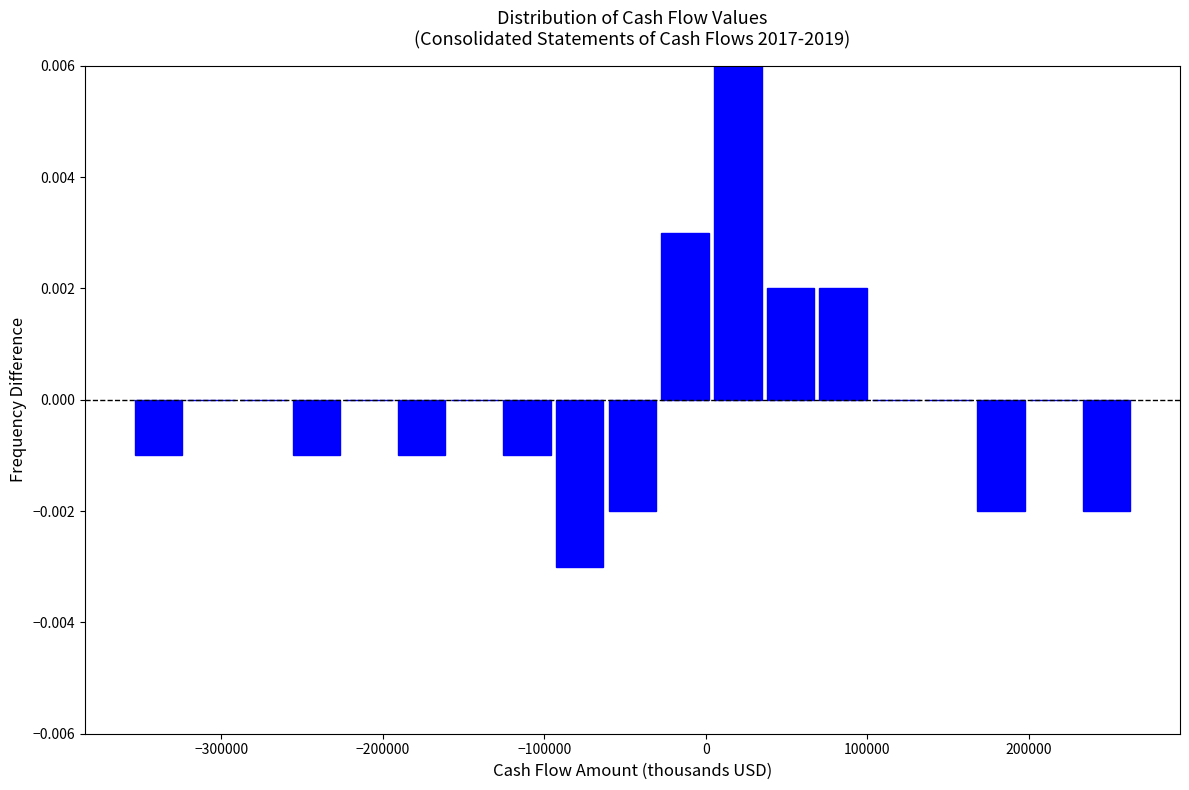

Around what value on the x-axis is the tallest bar? Give the approximate position of its centre, as read against the axis.

20000